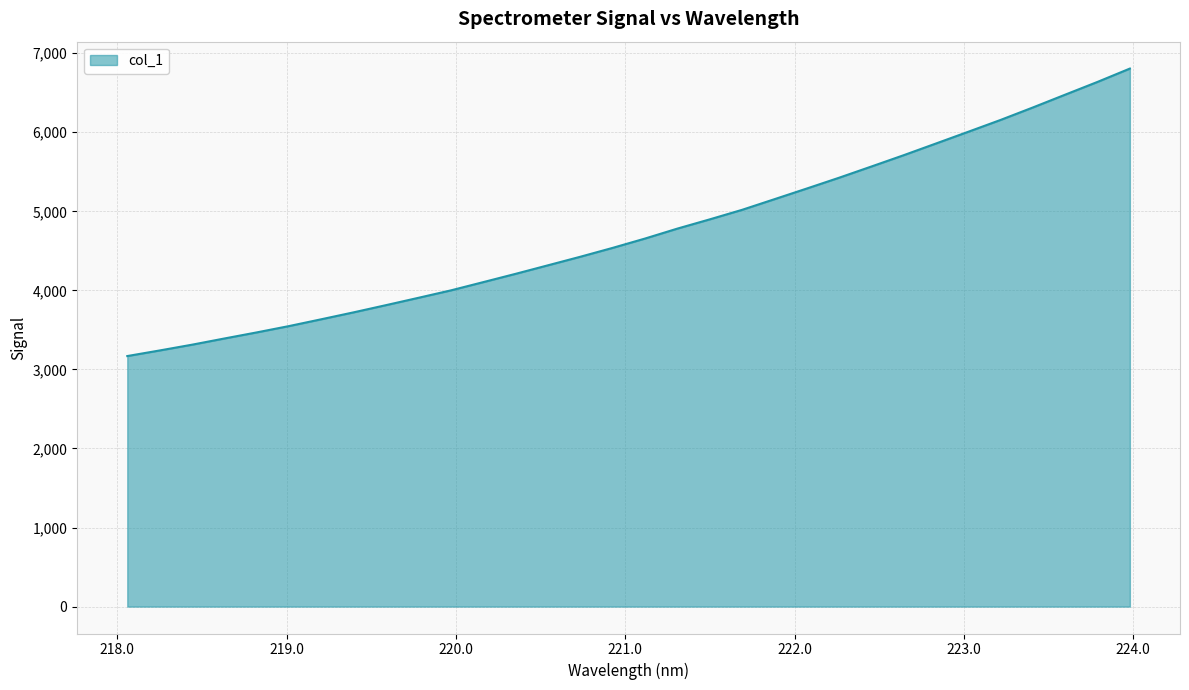

What is the minimum value shown in the chart?

3169.1